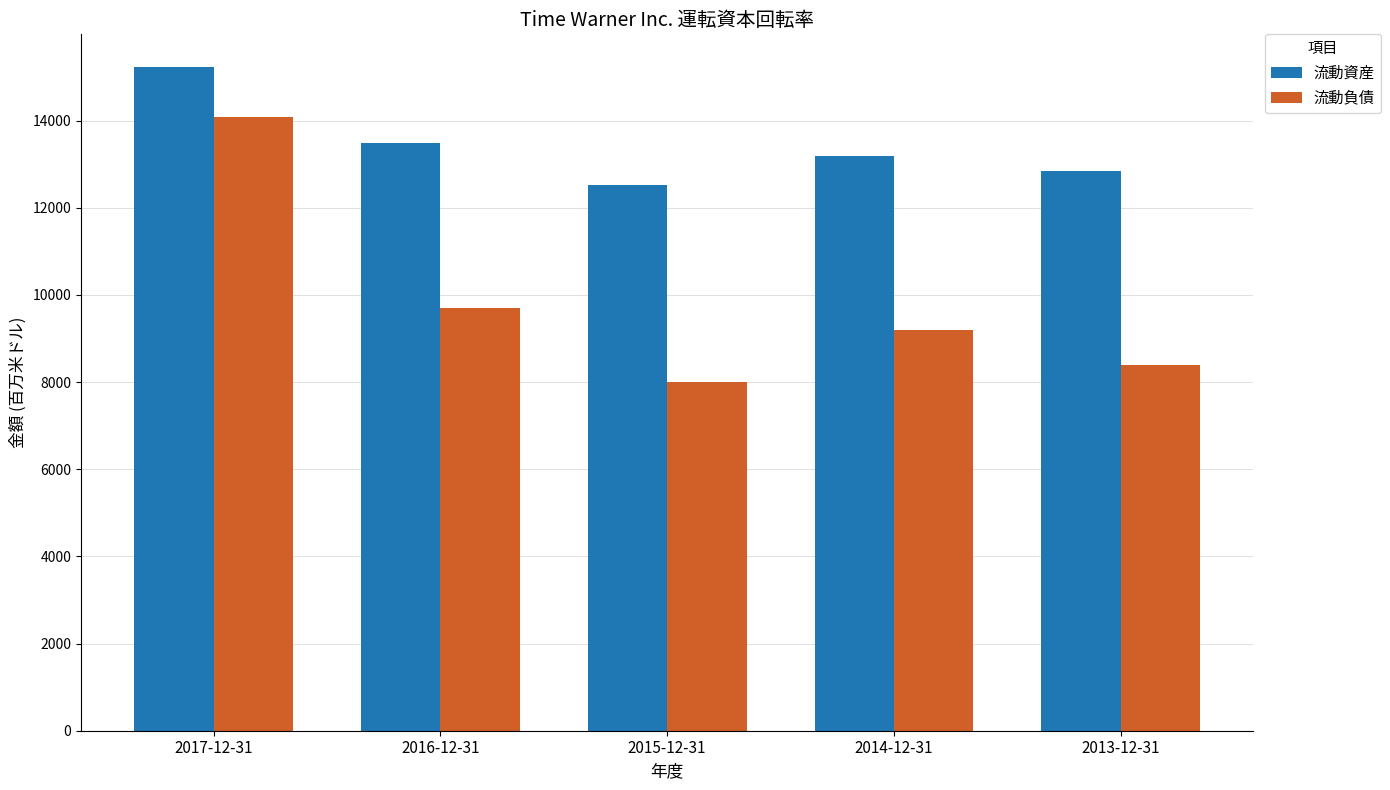

What is the greatest value displayed?

15219